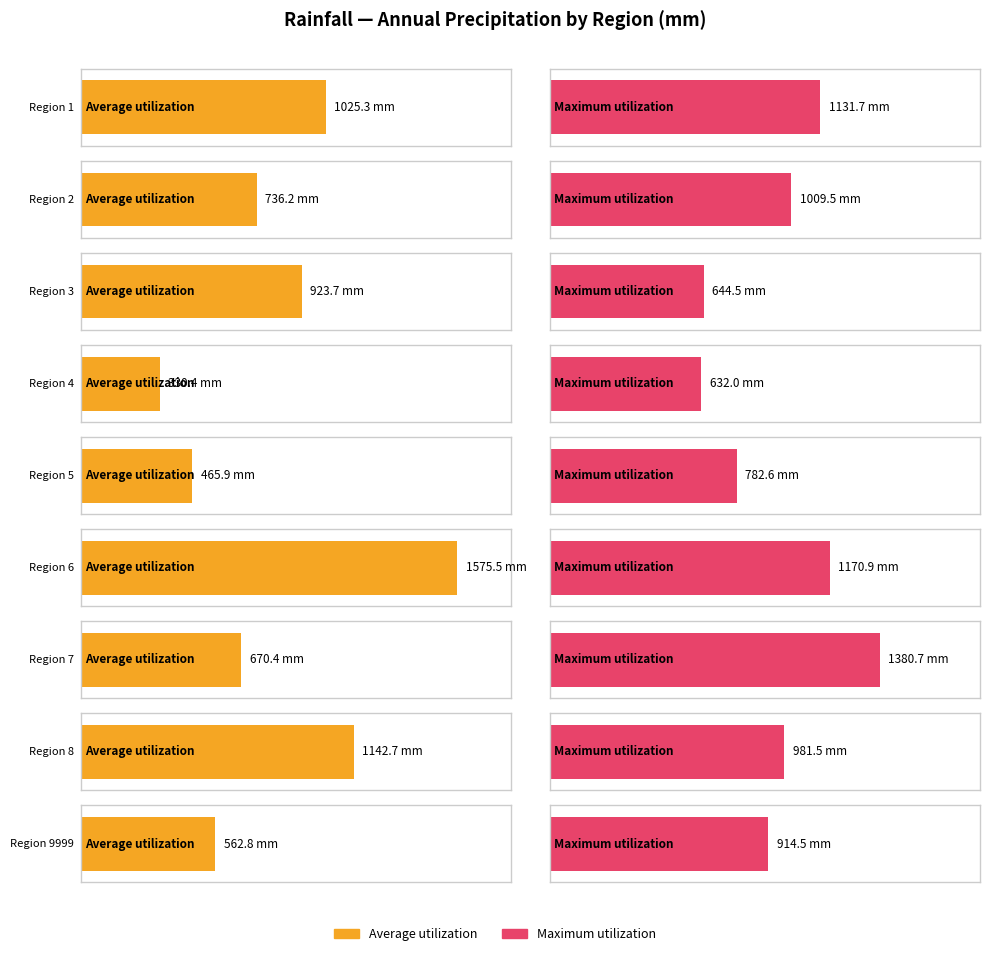

Is the value of Average utilization at Region 6 greater than the value of Maximum utilization at Region 1?

Yes